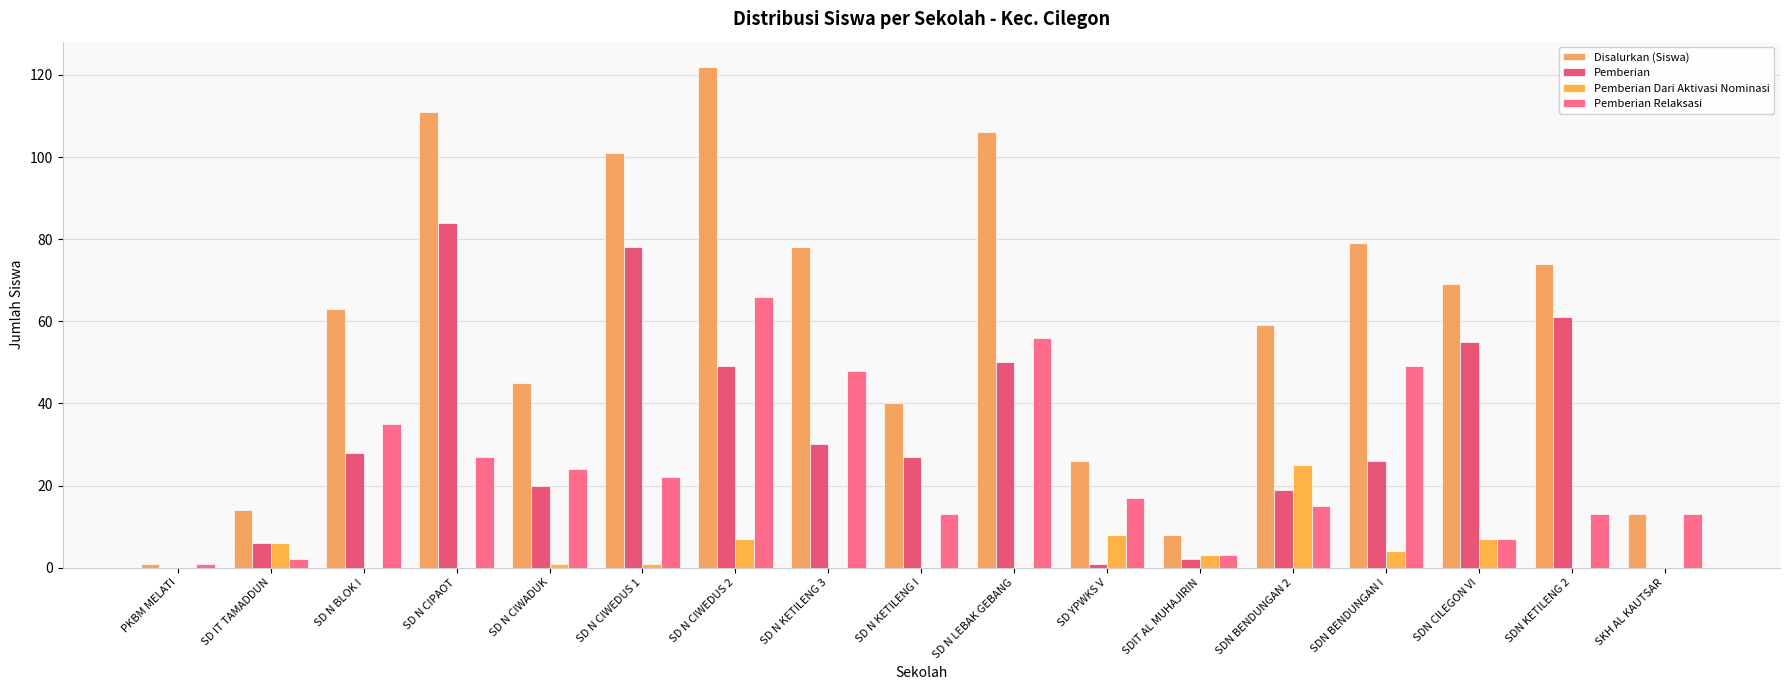

Which series changed the most between SD IT TAMADDUN and SD N CIPAOT?

Disalurkan (Siswa)